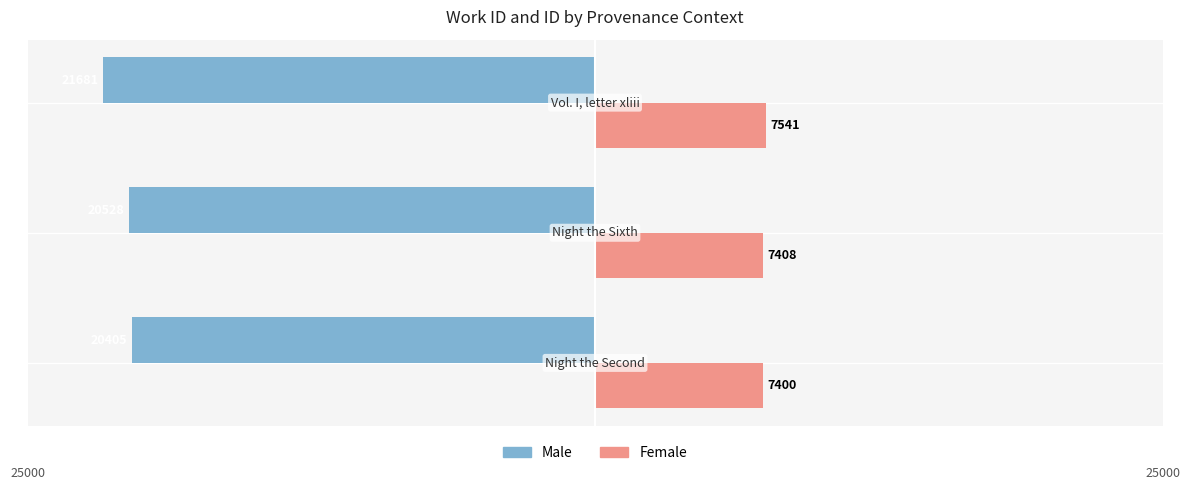

What are all the series names shown in the legend?

Male, Female